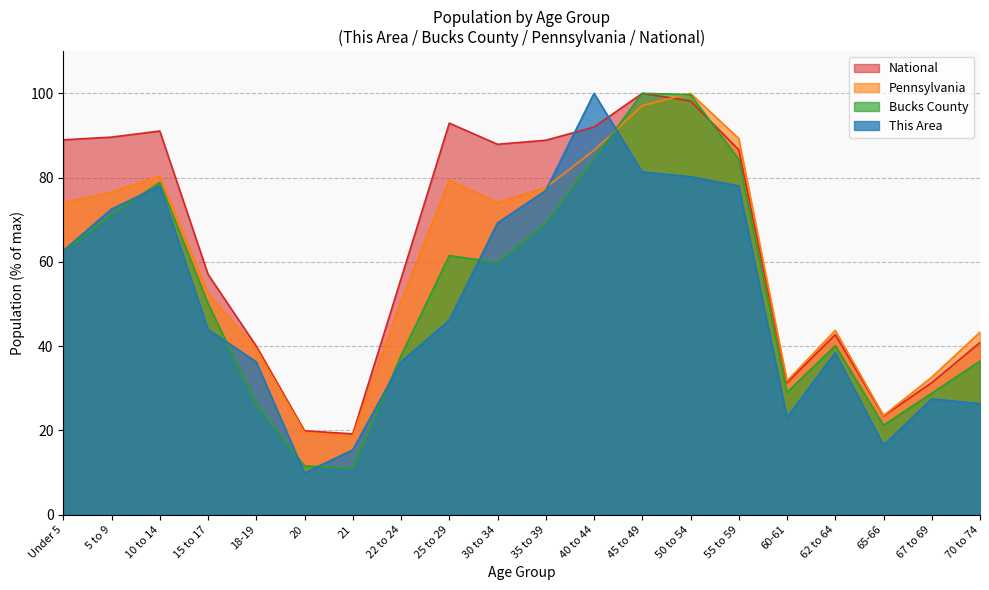

Where is the first local maximum for This Area?

10 to 14